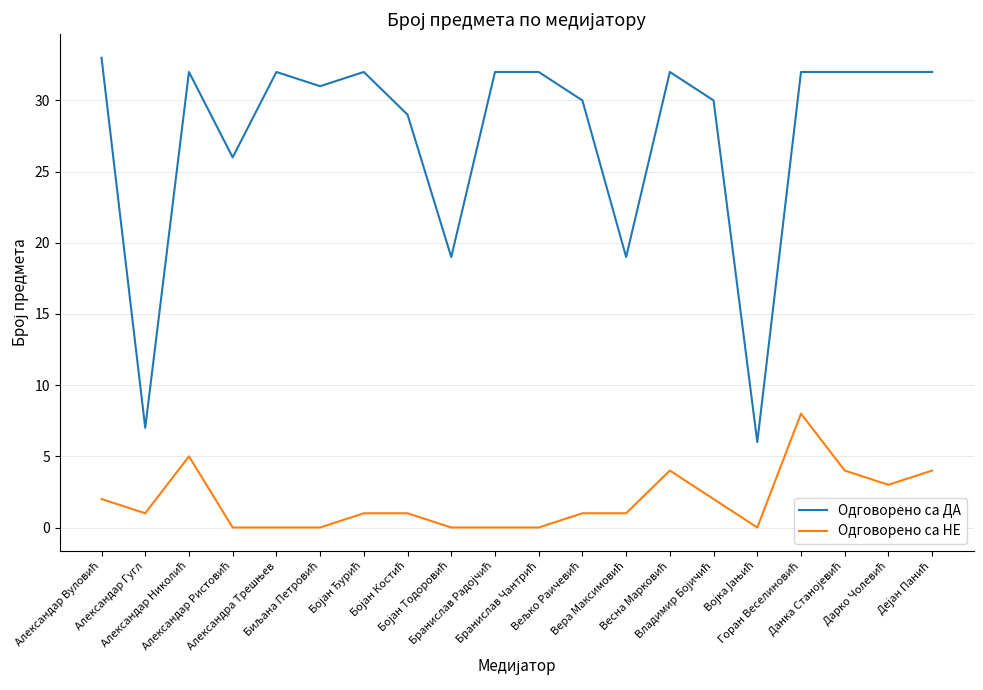

What is the average value of the Одговорено са НЕ series?

2